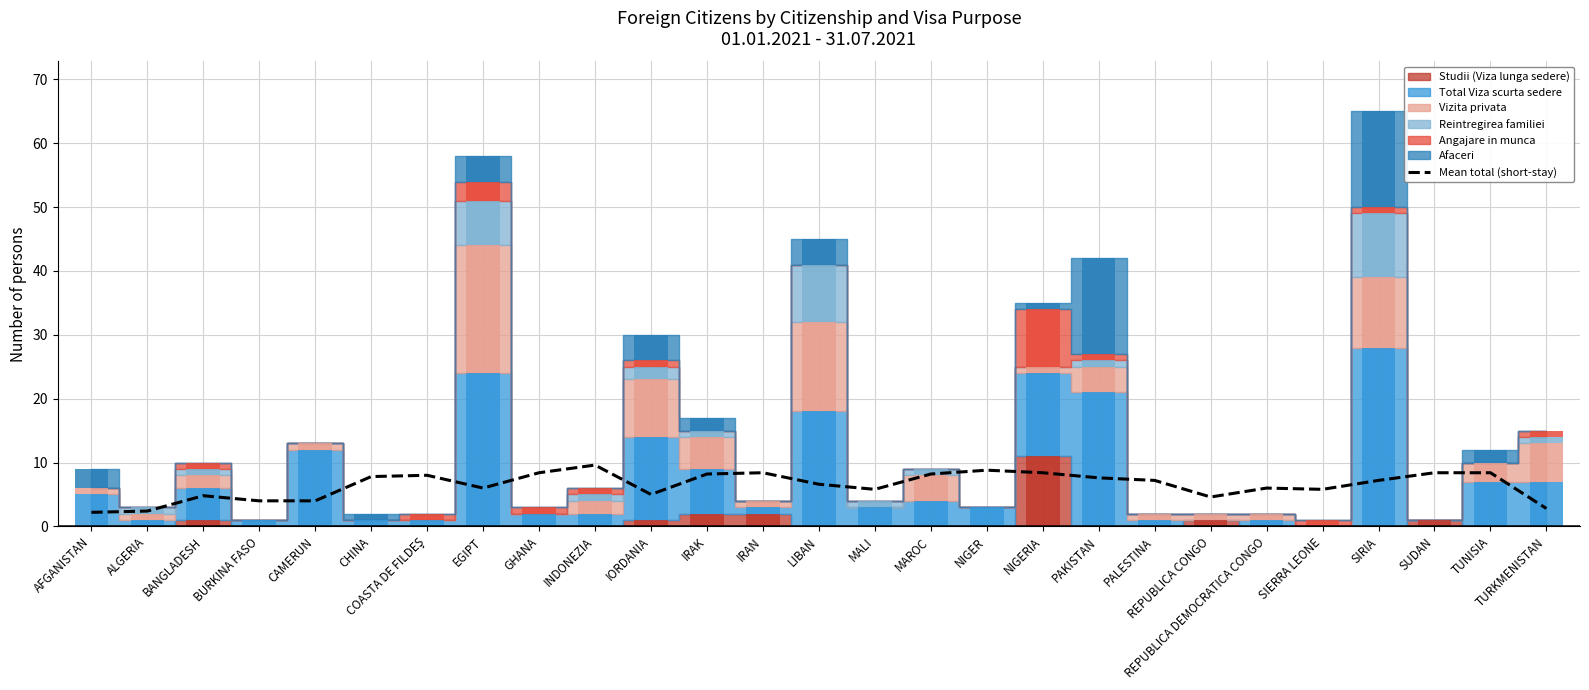

What is the difference between the maximum and minimum values?

7.4